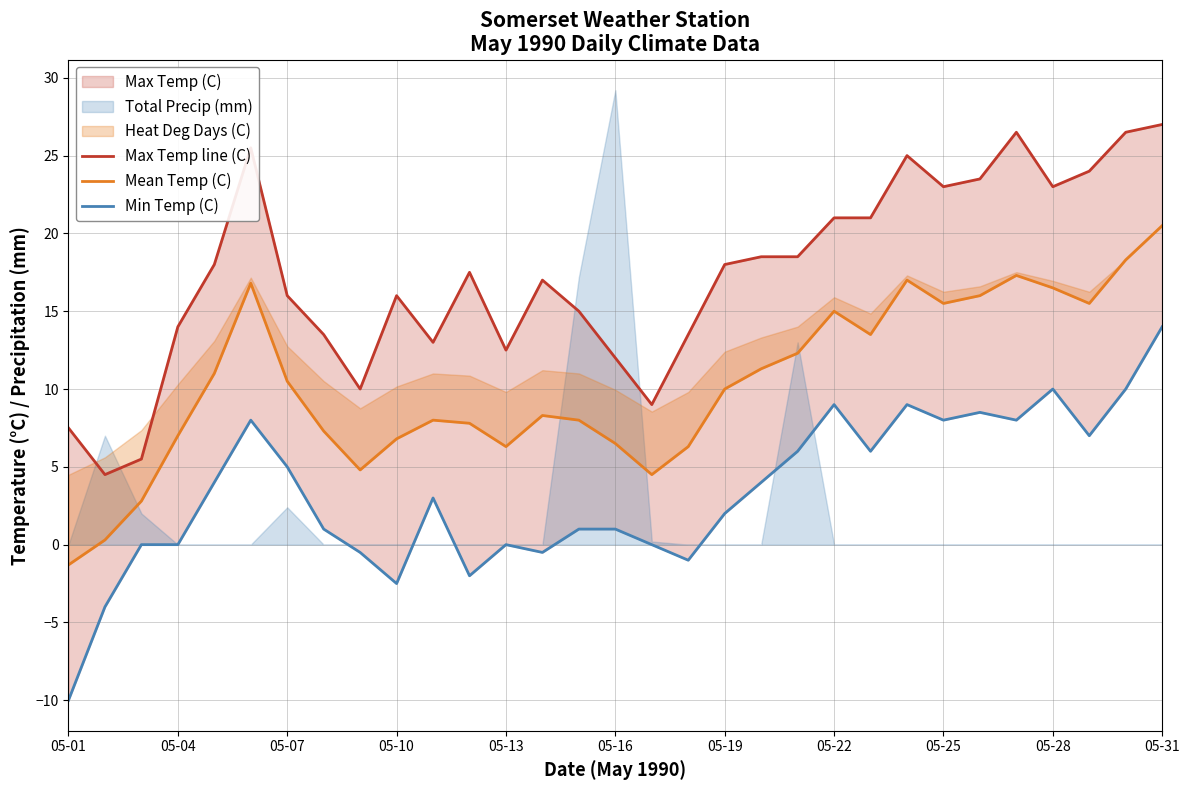

Reading left to right, what are all the values shown in this chart?

Max Temp line (C): 7.5	4.5	5.5	14.0	18.0	25.5	16.0	13.5	10.0	16.0	13.0	17.5	12.5	17.0	15.0	12.0	9.0	13.5	18.0	18.5	18.5	21.0	21.0	25.0	23.0	23.5	26.5	23.0	24.0	26.5	27.0
Mean Temp (C): -1.3	0.3	2.8	7.0	11.0	16.8	10.5	7.3	4.8	6.8	8.0	7.8	6.3	8.3	8.0	6.5	4.5	6.3	10.0	11.3	12.3	15.0	13.5	17.0	15.5	16.0	17.3	16.5	15.5	18.3	20.5
Min Temp (C): -10.0	-4.0	0.0	0.0	4.0	8.0	5.0	1.0	-0.5	-2.5	3.0	-2.0	0.0	-0.5	1.0	1.0	0.0	-1.0	2.0	4.0	6.0	9.0	6.0	9.0	8.0	8.5	8.0	10.0	7.0	10.0	14.0